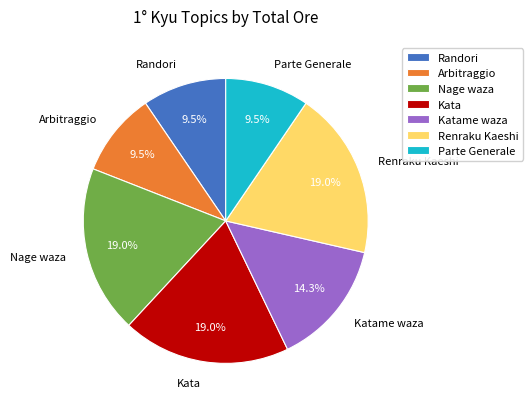

Approximately how many times larger is the value at Nage waza compared to Arbitraggio?

2.0